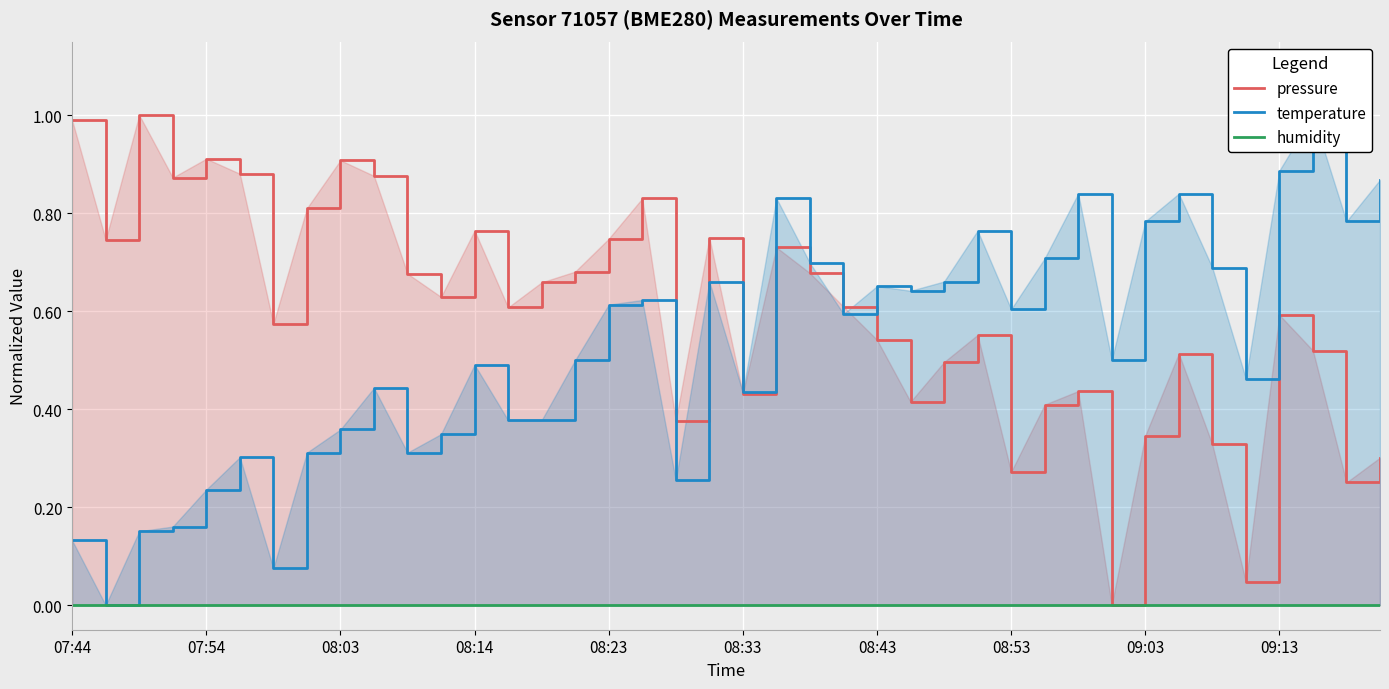

Which series has the largest range (max minus min)?

pressure